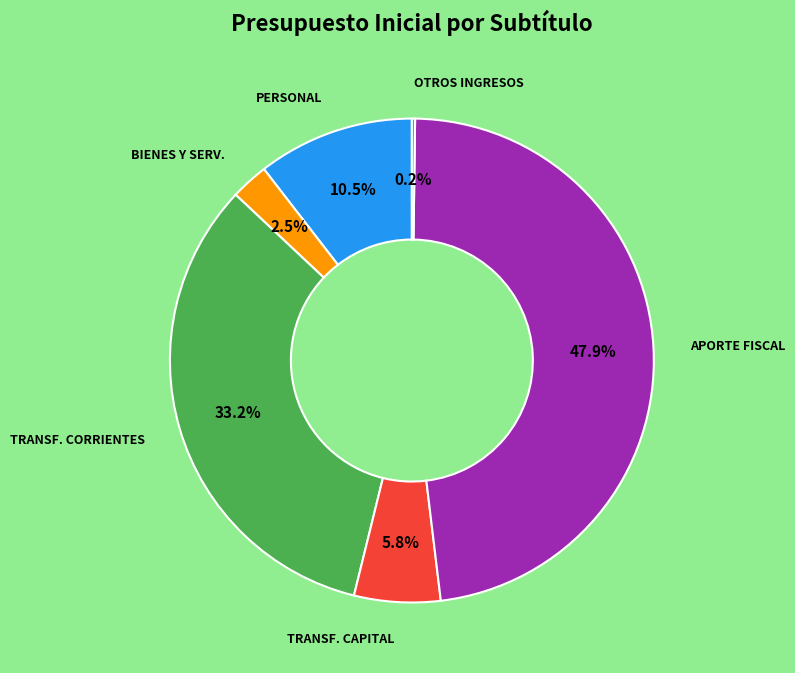

Which has a higher value, TRANSF. CAPITAL or BIENES Y SERV.?

TRANSF. CAPITAL